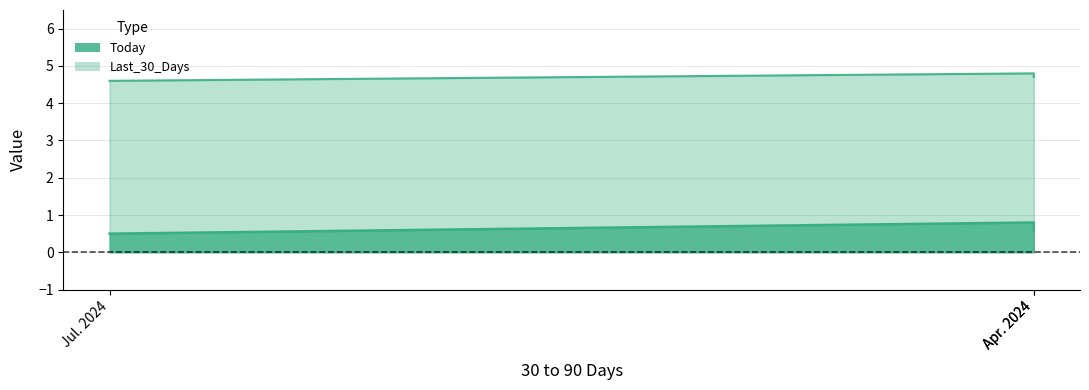

Which series has the widest spread of values?

Today